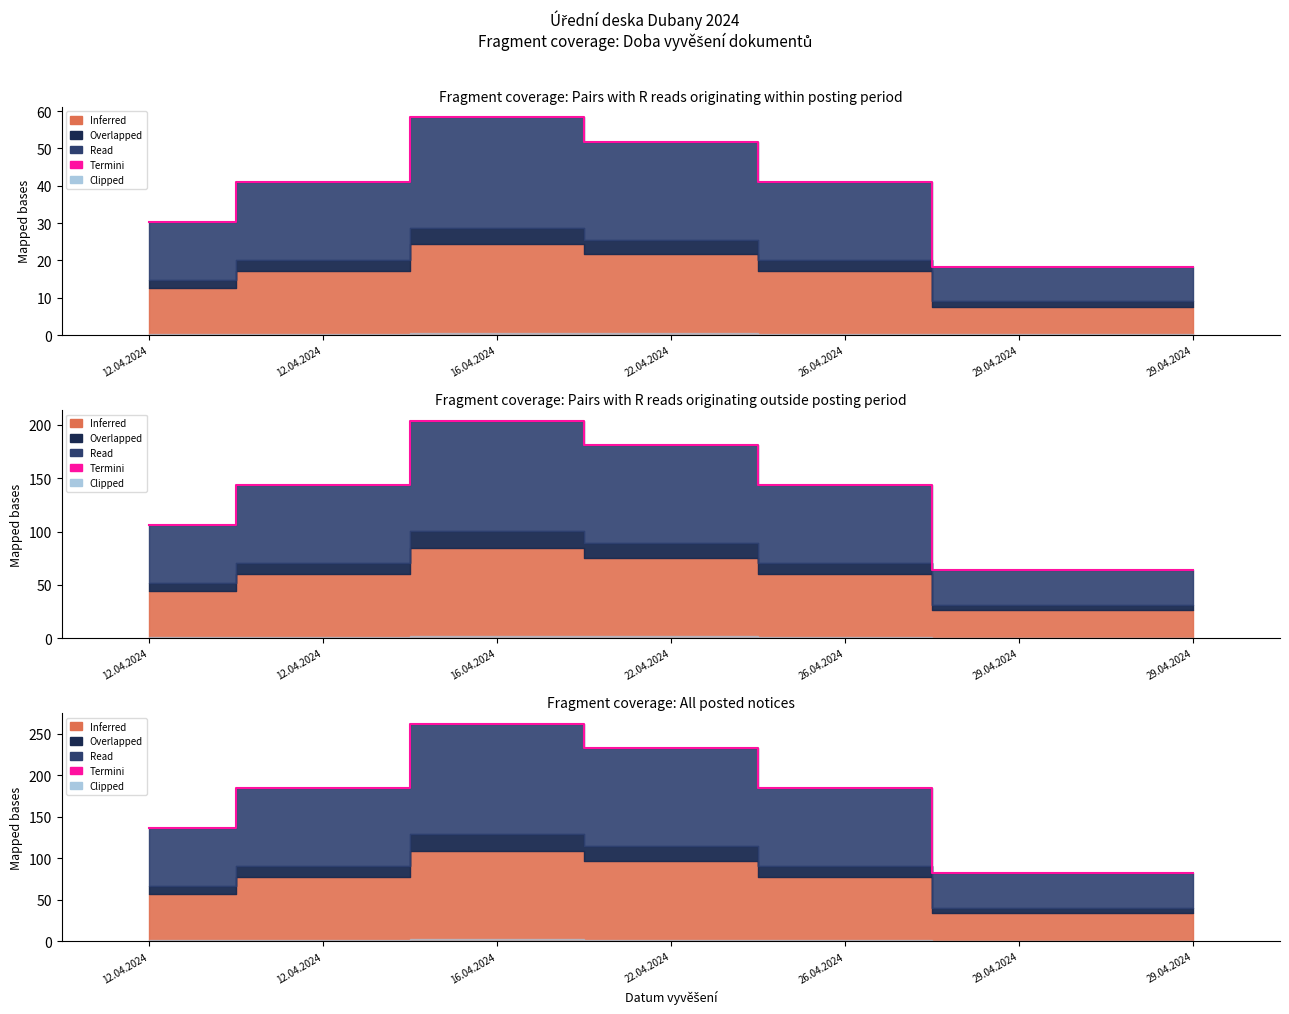

How many data points does each series have?

7